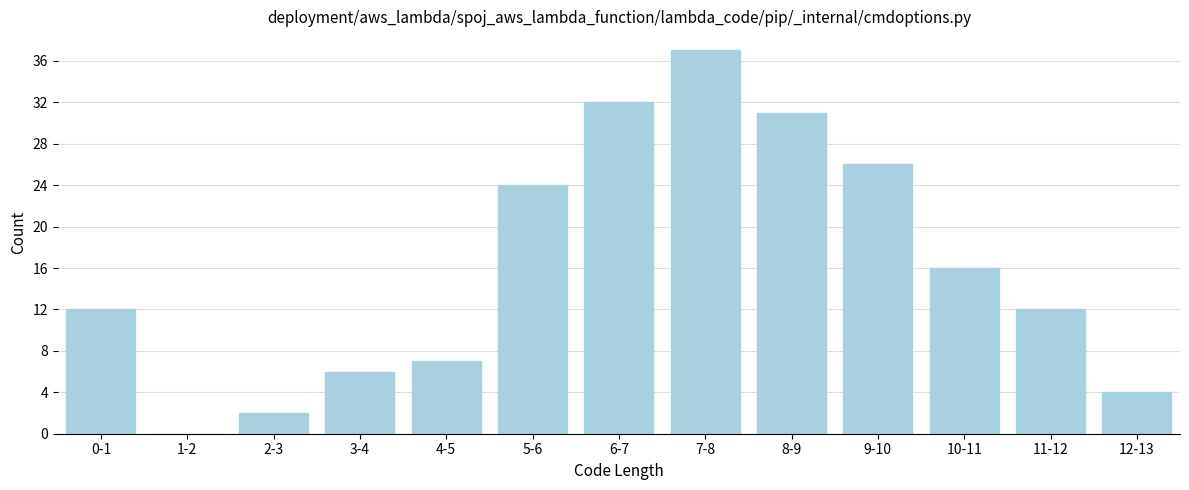

Reading left to right, what are all the values shown in this chart?

0-1=12	1-2=0	2-3=2	3-4=6	4-5=7	5-6=24	6-7=32	7-8=37	8-9=31	9-10=26	10-11=16	11-12=12	12-13=4